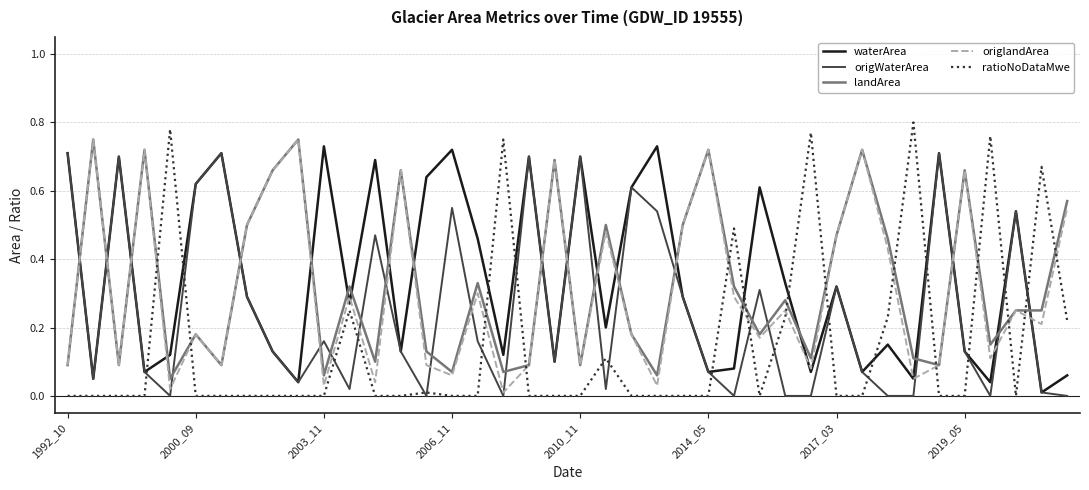

In origlandArea, how many points are lower than both neighbors (excluding endpoints)?

14